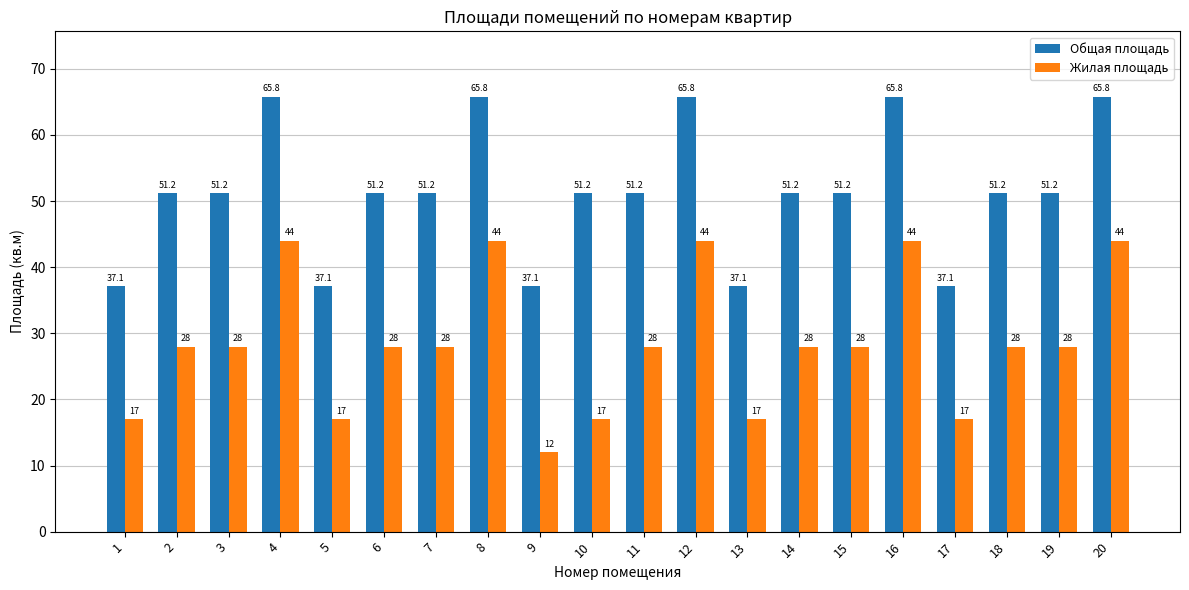

What is the minimum value for Жилая площадь?

12.0